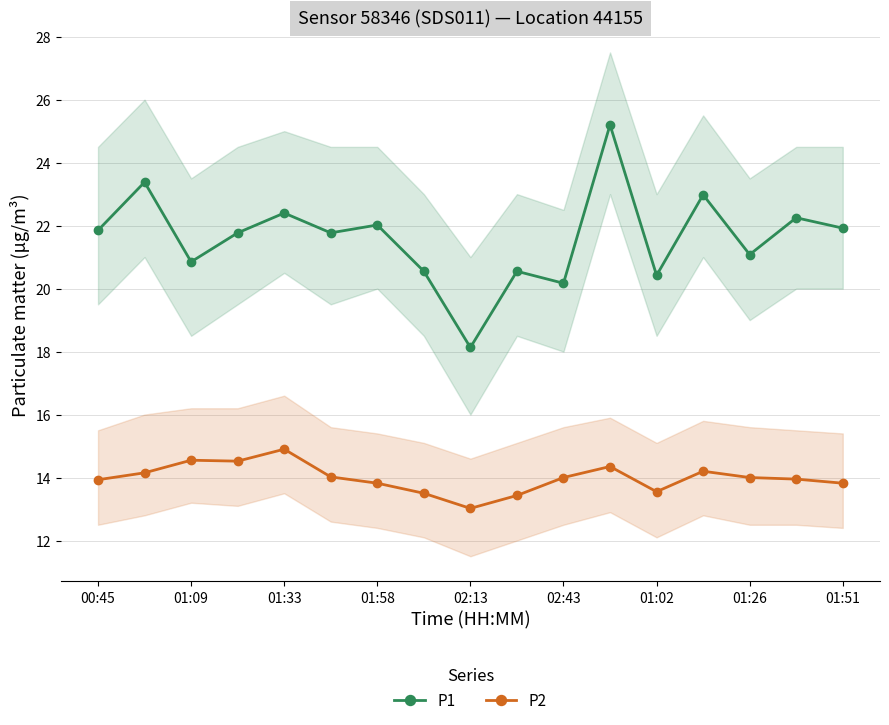

What is the minimum value for P2?

13.0